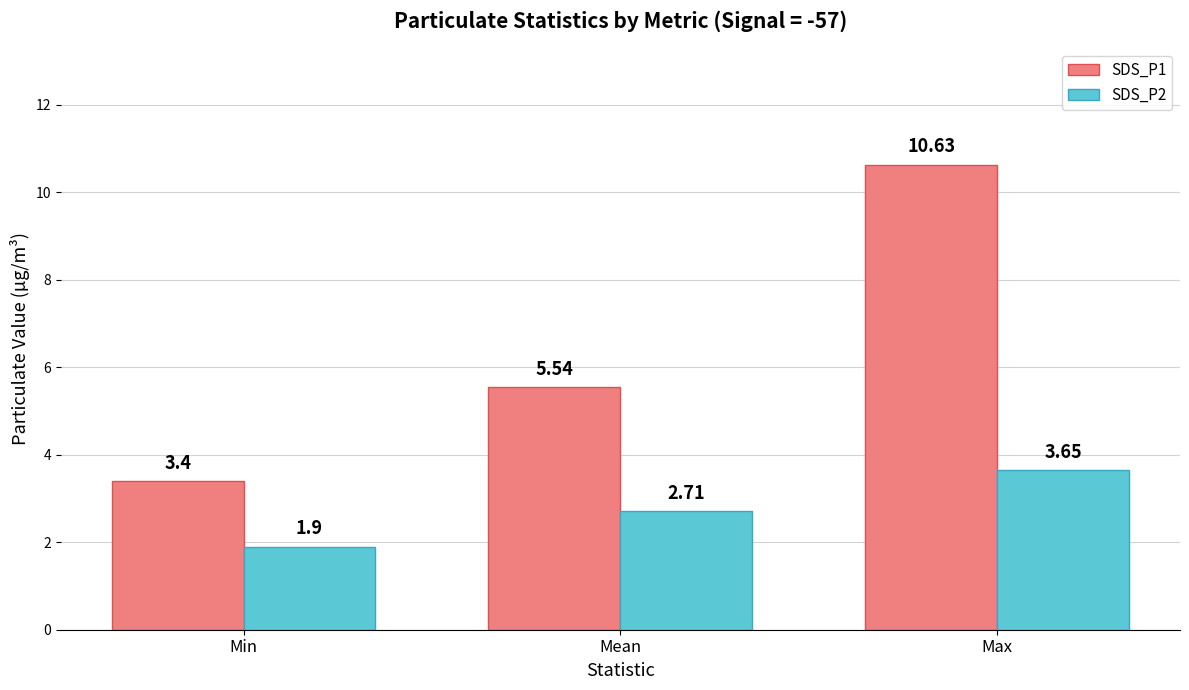

What is the total value across all series at Max?

14.3